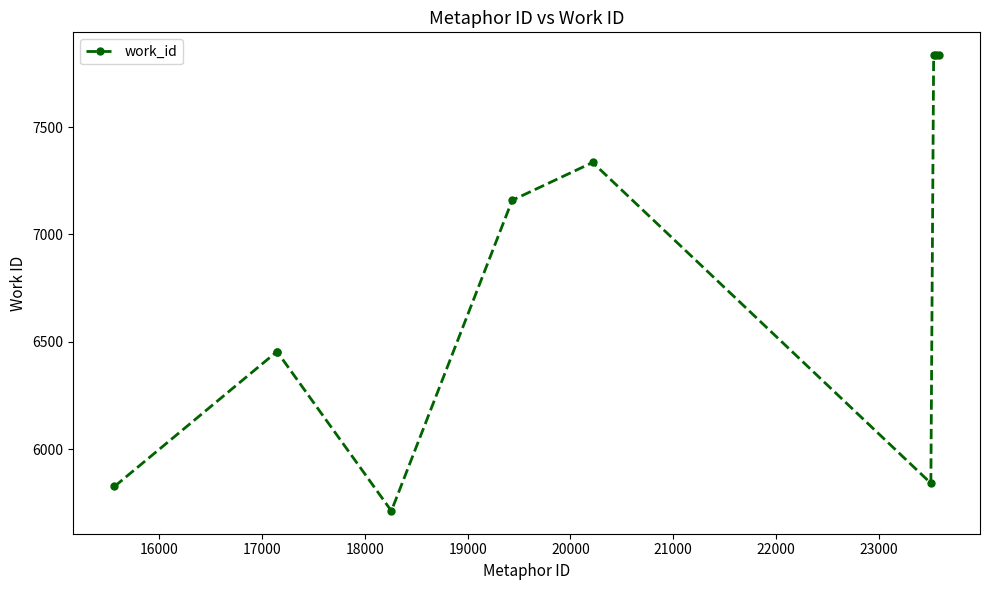

What is the smallest value displayed?

5712